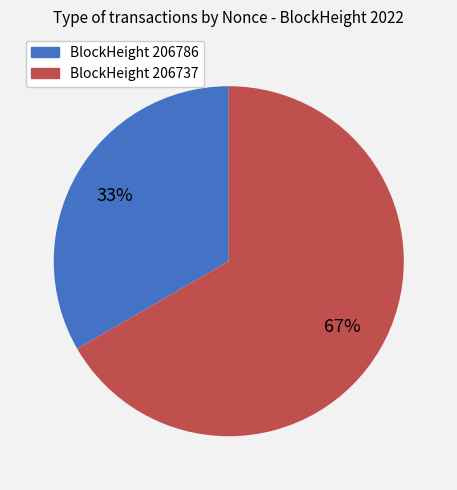

Is there any slice that represents more than half of the pie?

Yes